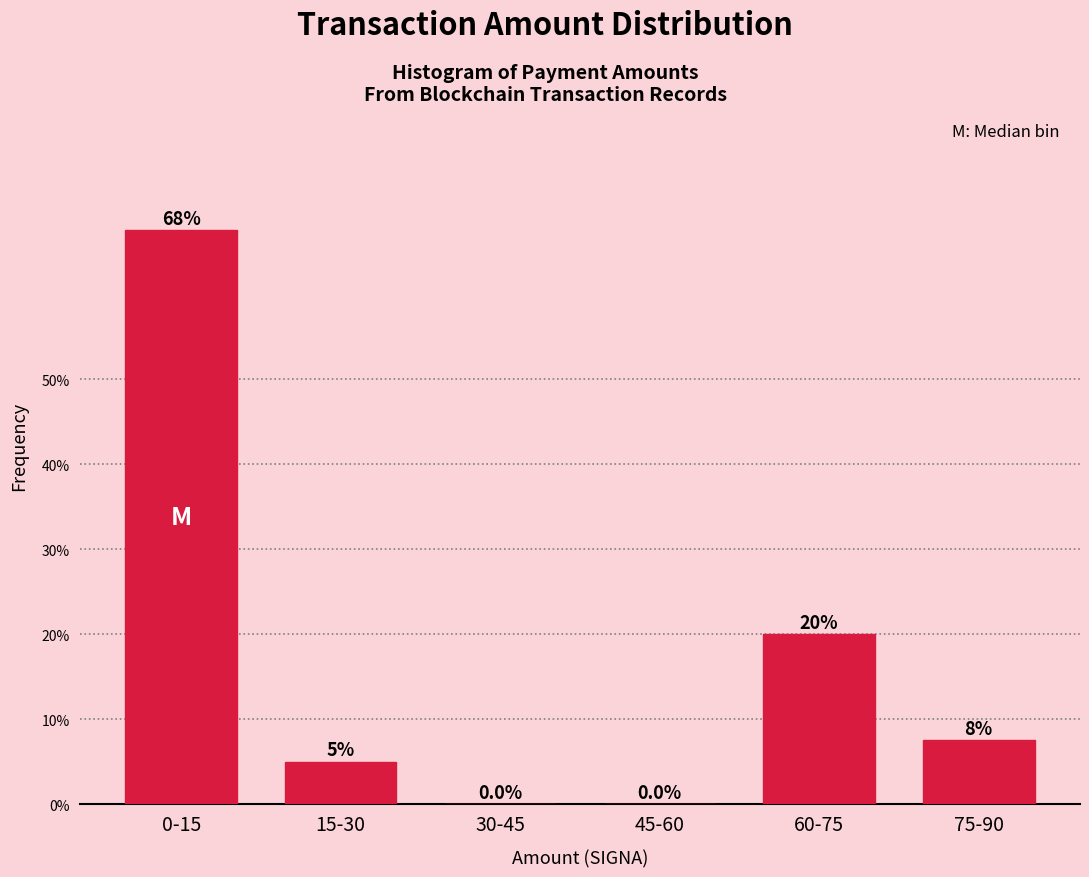

Reading left to right, what are all the values shown in this chart?

0-15=67.5	15-30=5.0	30-45=0.0	45-60=0.0	60-75=20.0	75-90=7.5